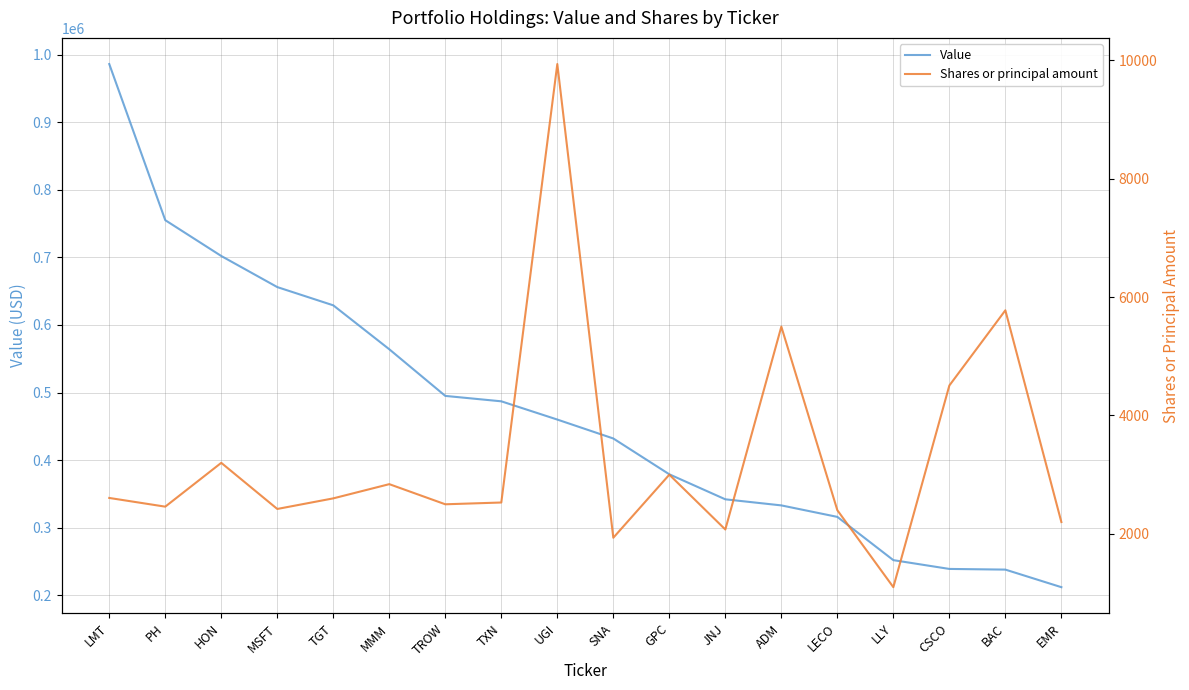

Rank the series by their average value, from highest to lowest.

Value, Shares or principal amount